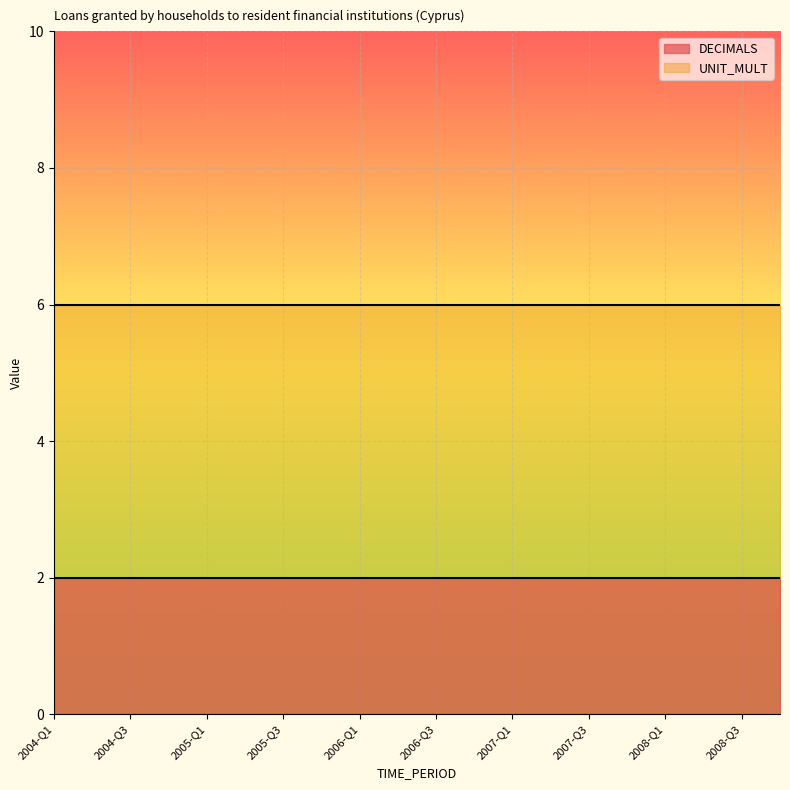

The DECIMALS series shows 2 at 2007-Q3. True or false?

True